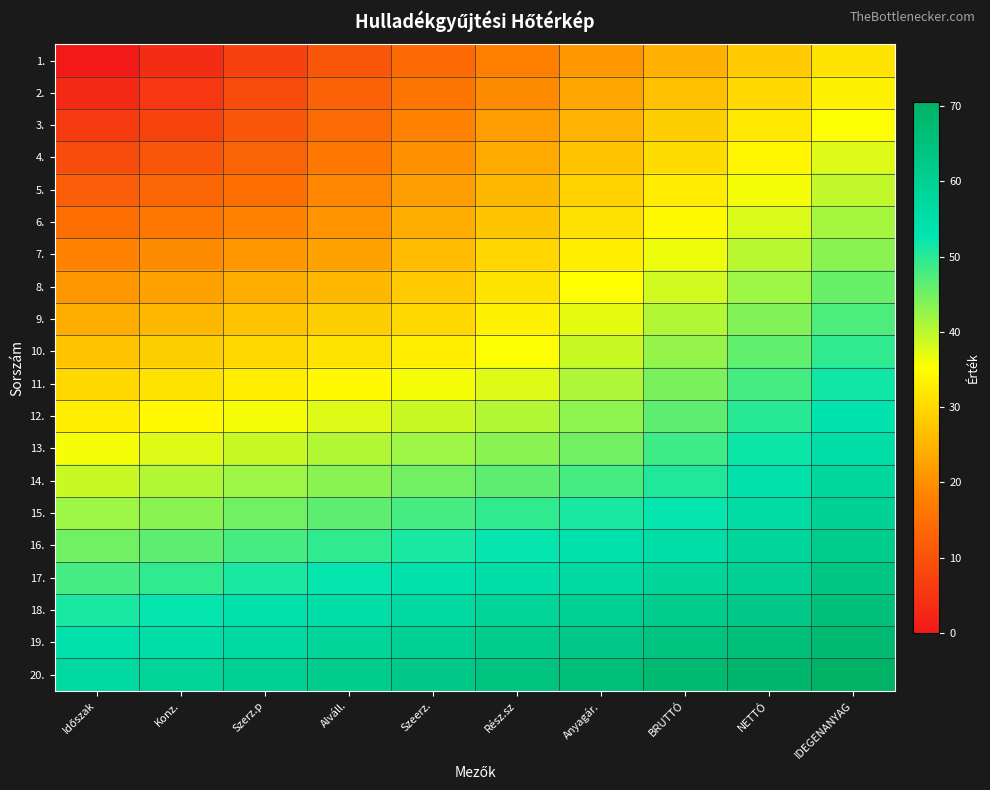

At which category is the sum across all series the highest?

IDEGENANYAG